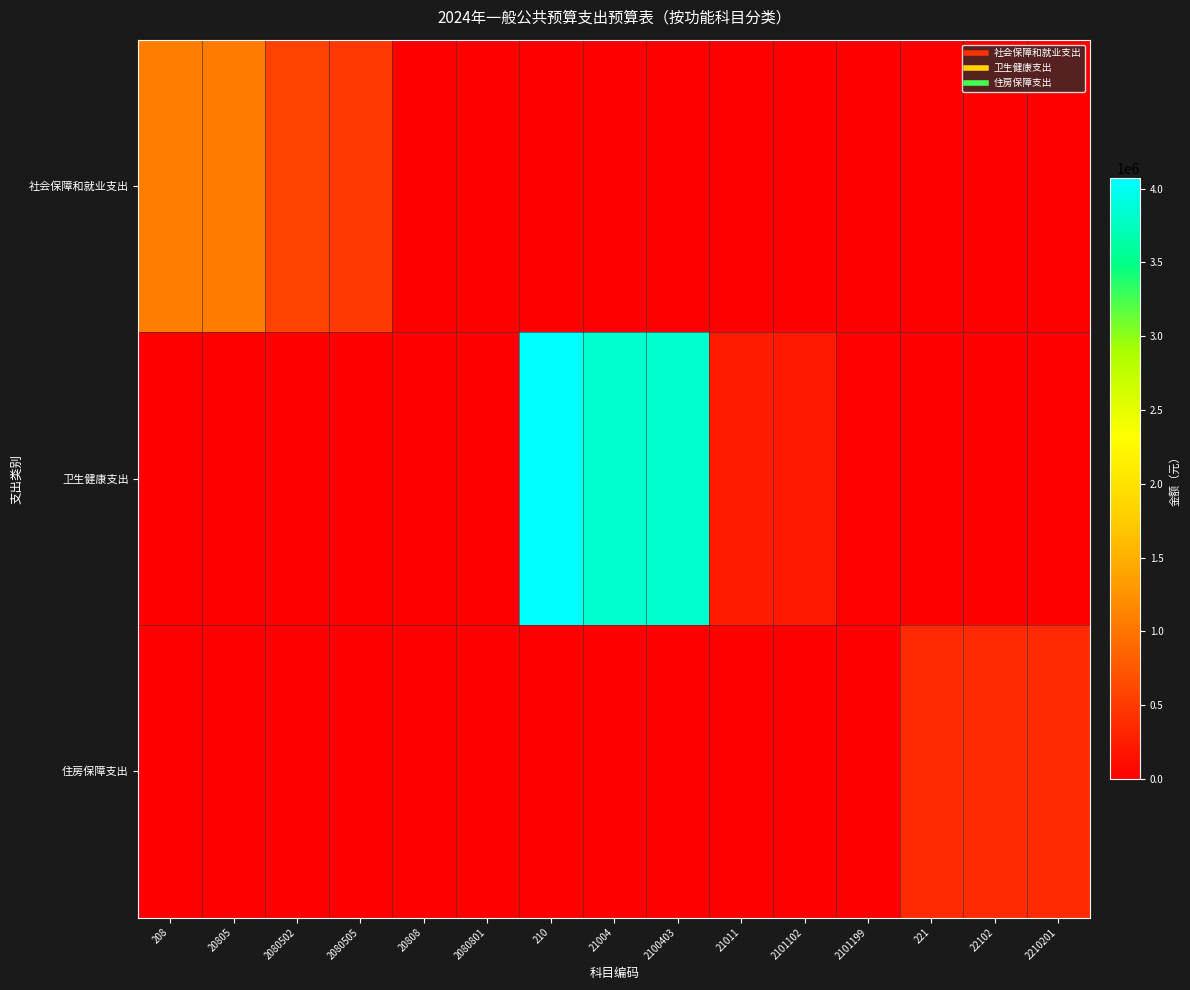

At 21004, list the series in order from smallest to largest.

社会保障和就业支出, 住房保障支出, 卫生健康支出